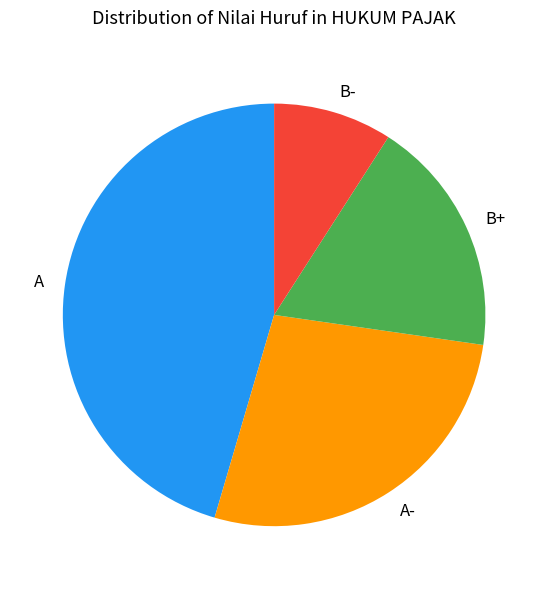

How many slices are in this pie chart?

4